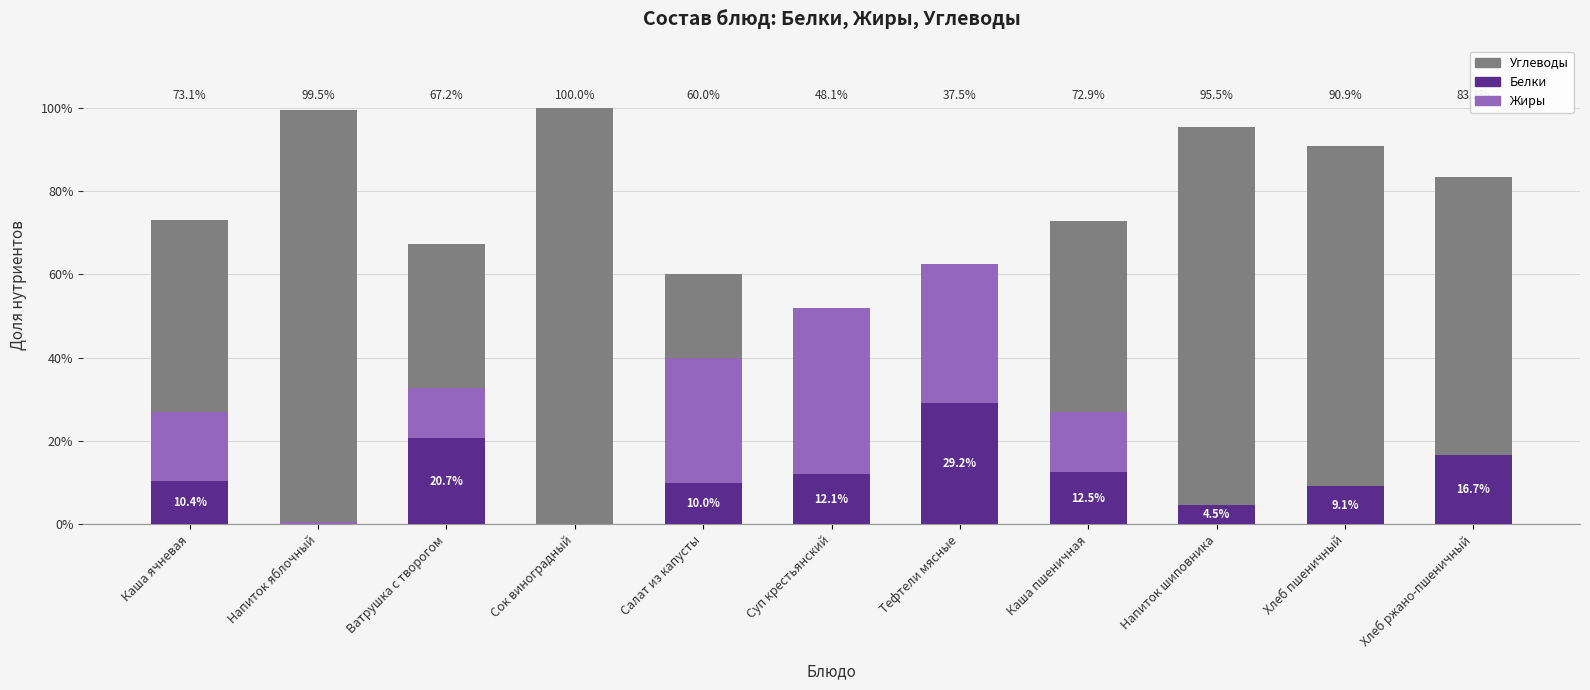

The value of Жиры at Суп крестьянский is 39.8. True or false?

True